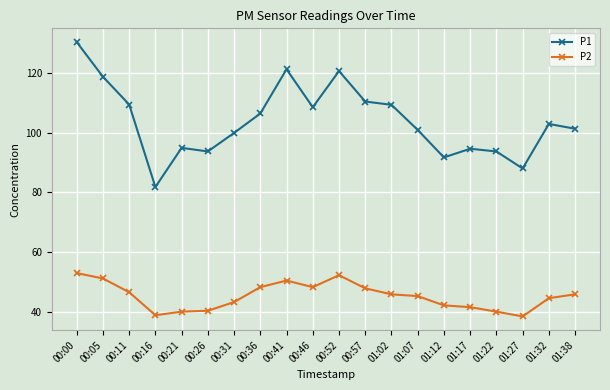

True or false: P1 and P2 intersect in this chart.

False